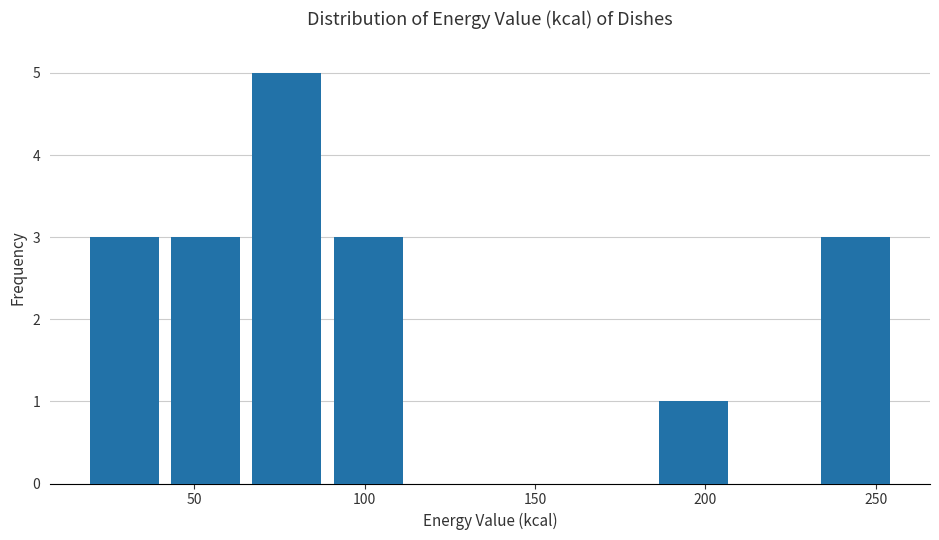

Reading left to right, list every bar in this chart as the range it spans on the x-axis followed by its height. Neither the bar edges nor the heights are printed on the chart, so give them approximately, as read against the axes.

20 to 40: 3
40 to 65: 3
65 to 90: 5
90 to 115: 3
115 to 135: 0
135 to 160: 0
160 to 185: 0
185 to 210: 1
210 to 230: 0
230 to 255: 3